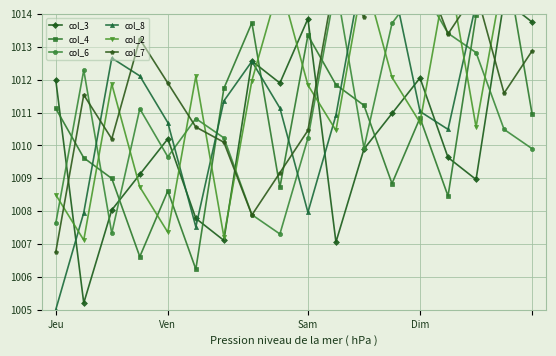

The value of col_6 at 10 is 427.4. True or false?

False